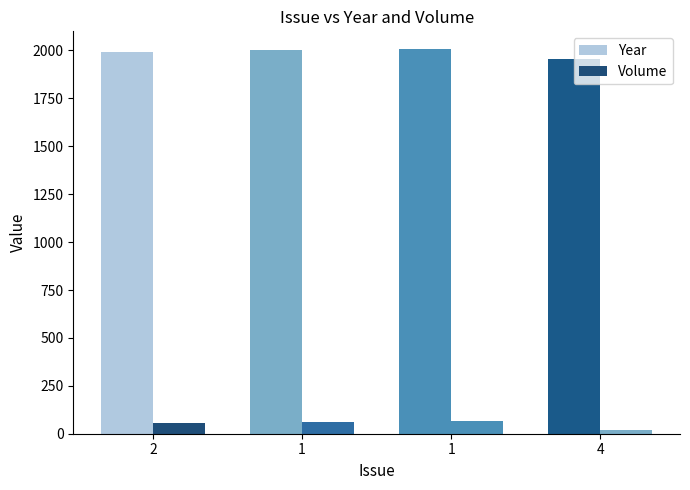

Does the chart contain stacked bars?

No